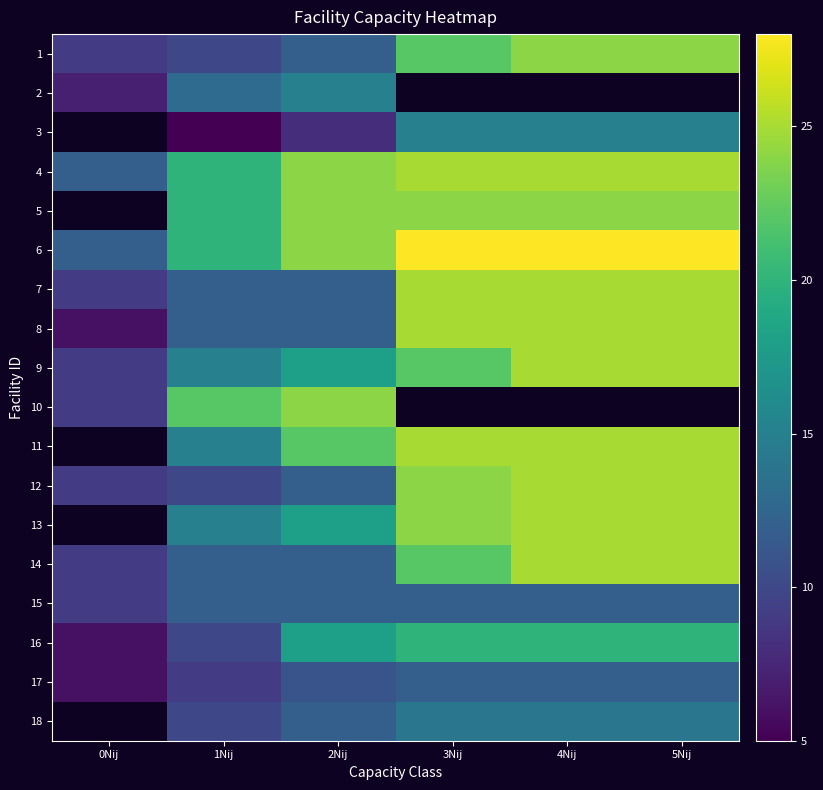

Is it true that 18 equals 22.9 at 4Nij?

False